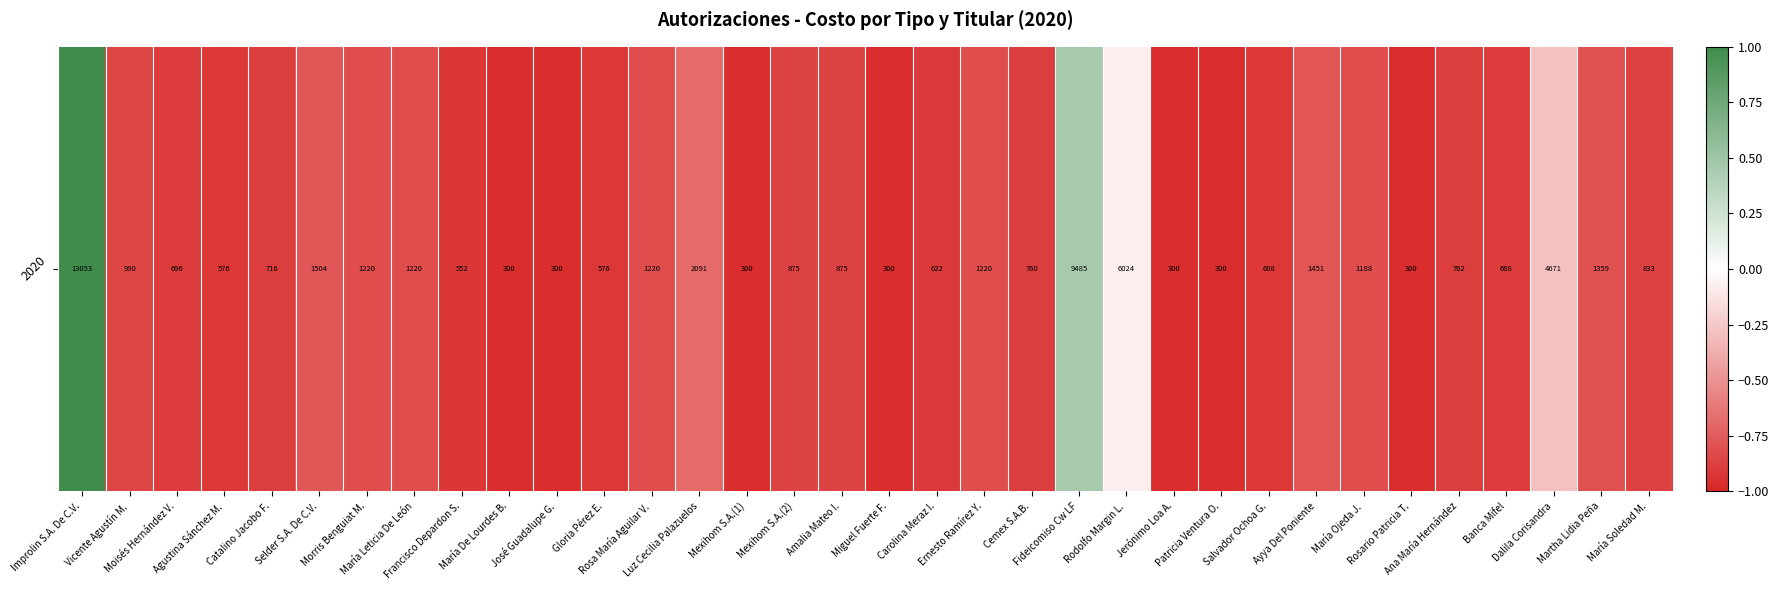

What is the average value?

-0.7